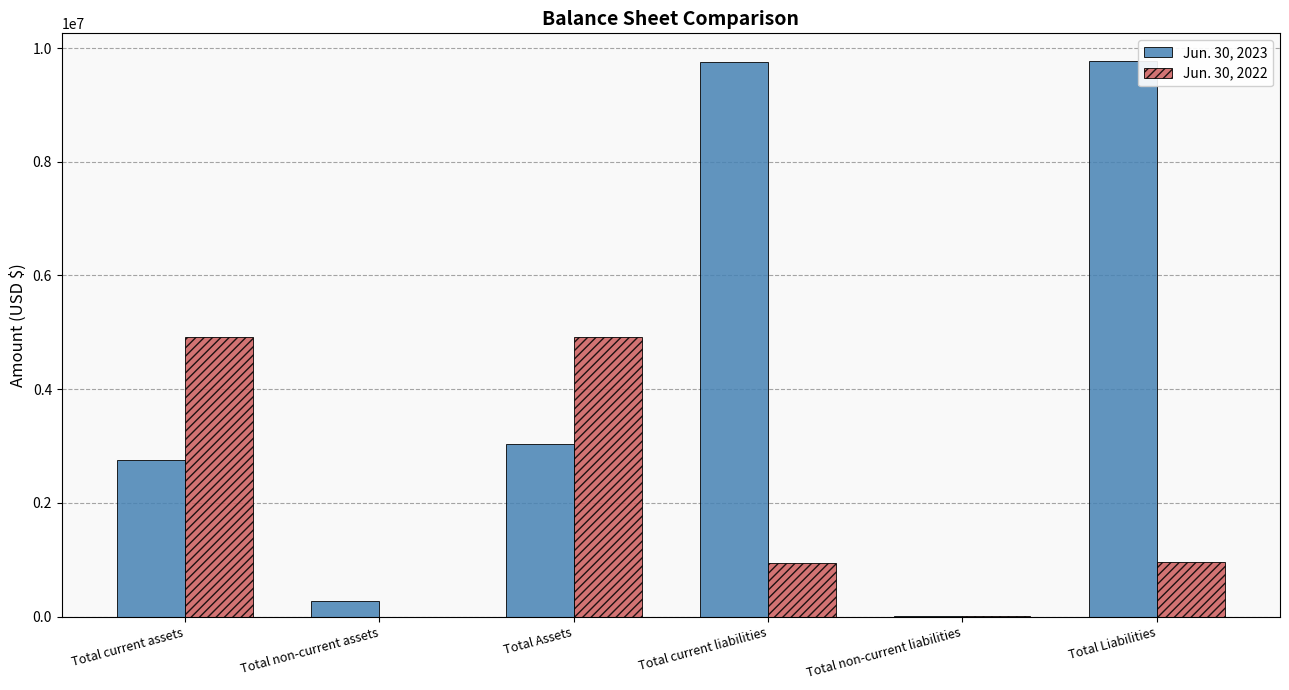

What is the maximum value shown in the chart?

9770949